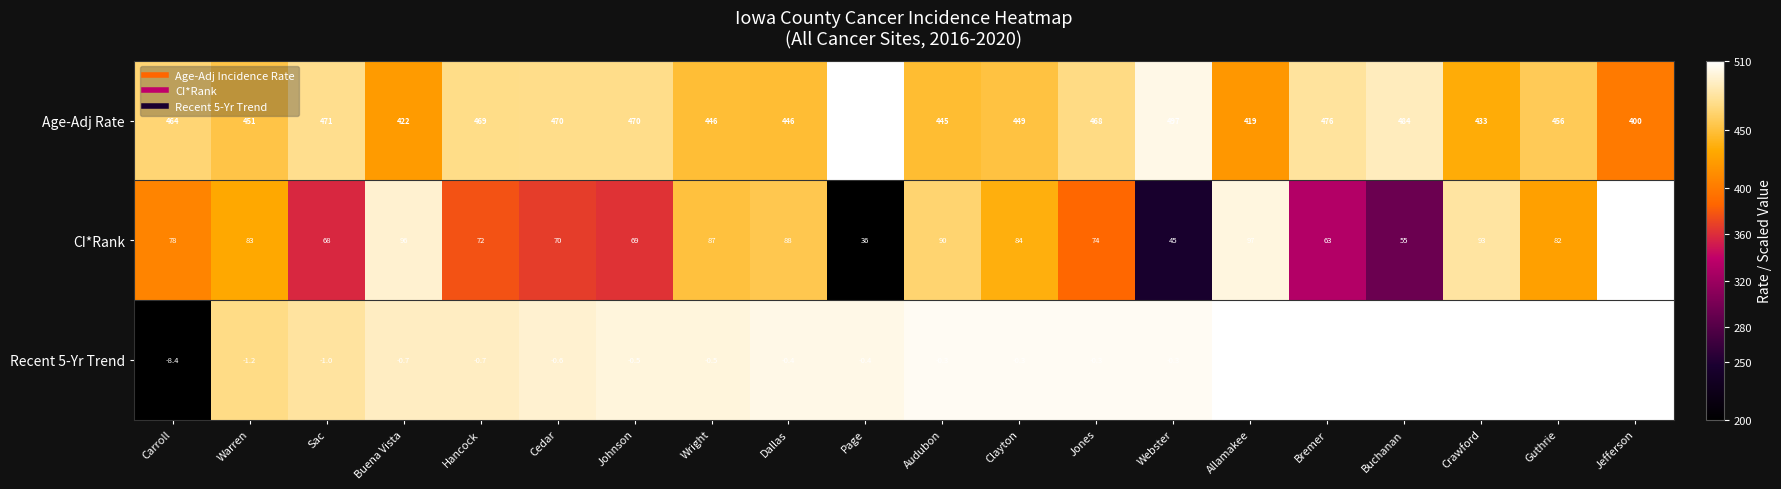

Rank the series at Bremer from lowest to highest value.

Recent 5-Yr Trend, CI*Rank, Age-Adj Rate